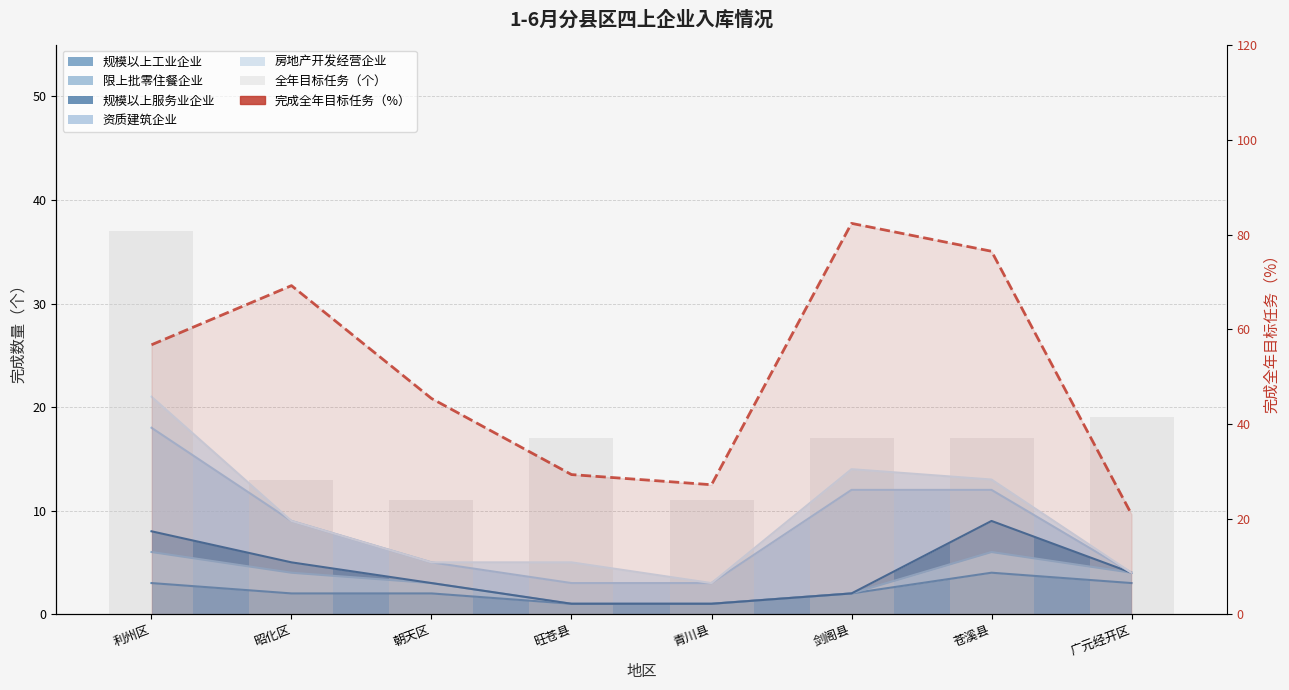

What is the difference between the 全年目标任务（个） values at 广元经开区 and 昭化区?

6.0